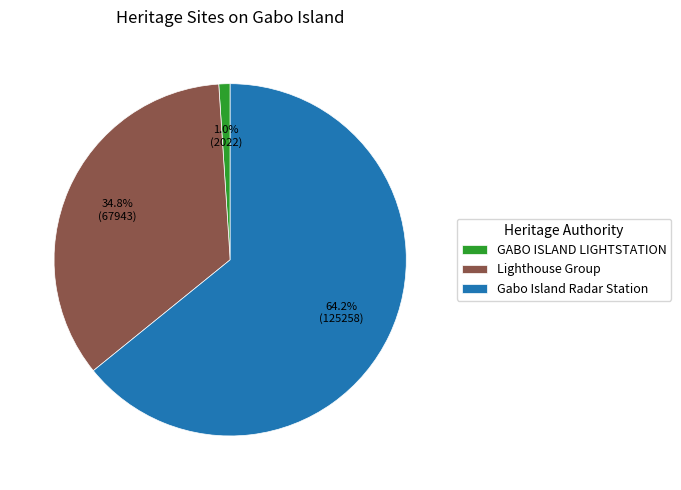

Is GABO ISLAND LIGHTSTATION the majority of the pie?

No